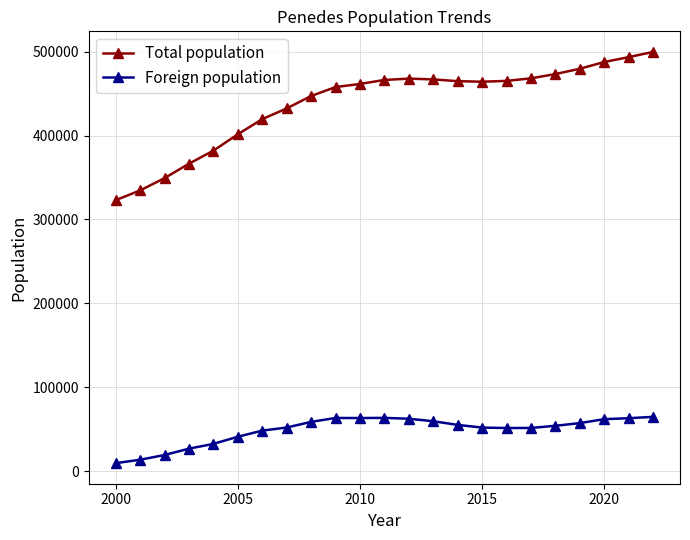

Does the chart have visible grid lines?

Yes